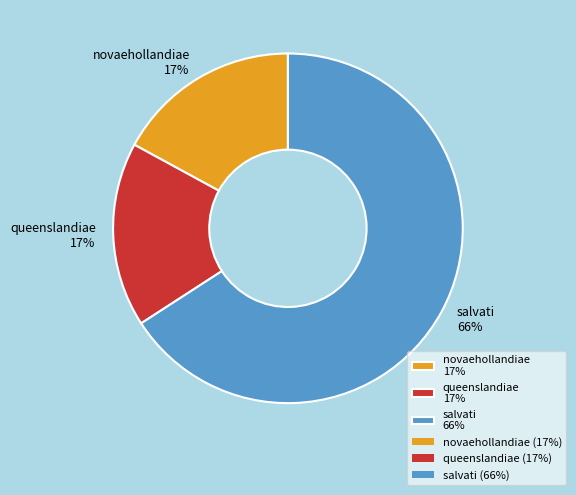

Which has a higher value, salvati 66% or queenslandiae 17%?

salvati 66%